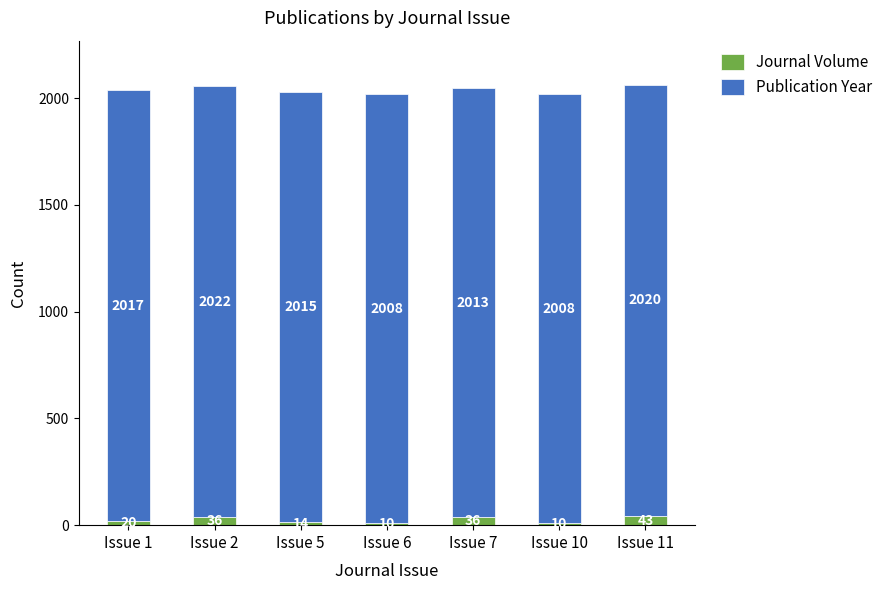

Reading left to right, list the values for the Journal Volume series.

Issue 1=20	Issue 2=36	Issue 5=14	Issue 6=10	Issue 7=36	Issue 10=10	Issue 11=43